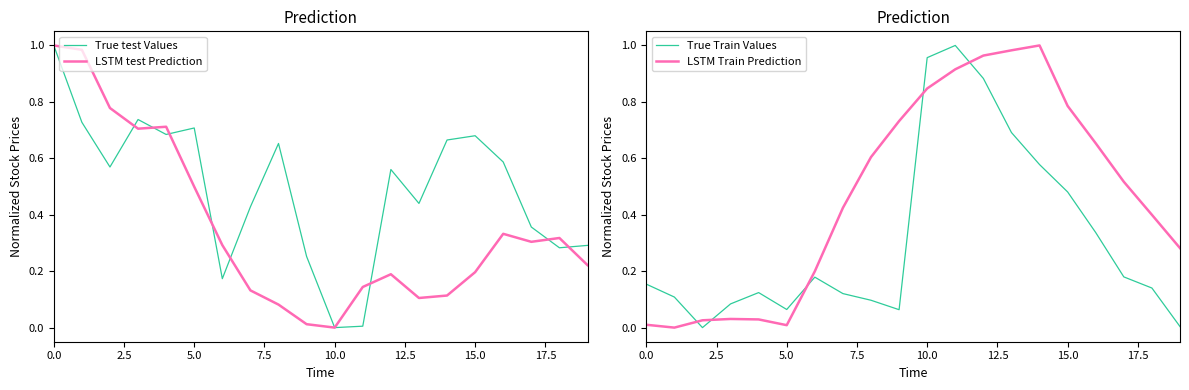

How many times do LSTM Train Prediction and True Train Values cross each other?

5